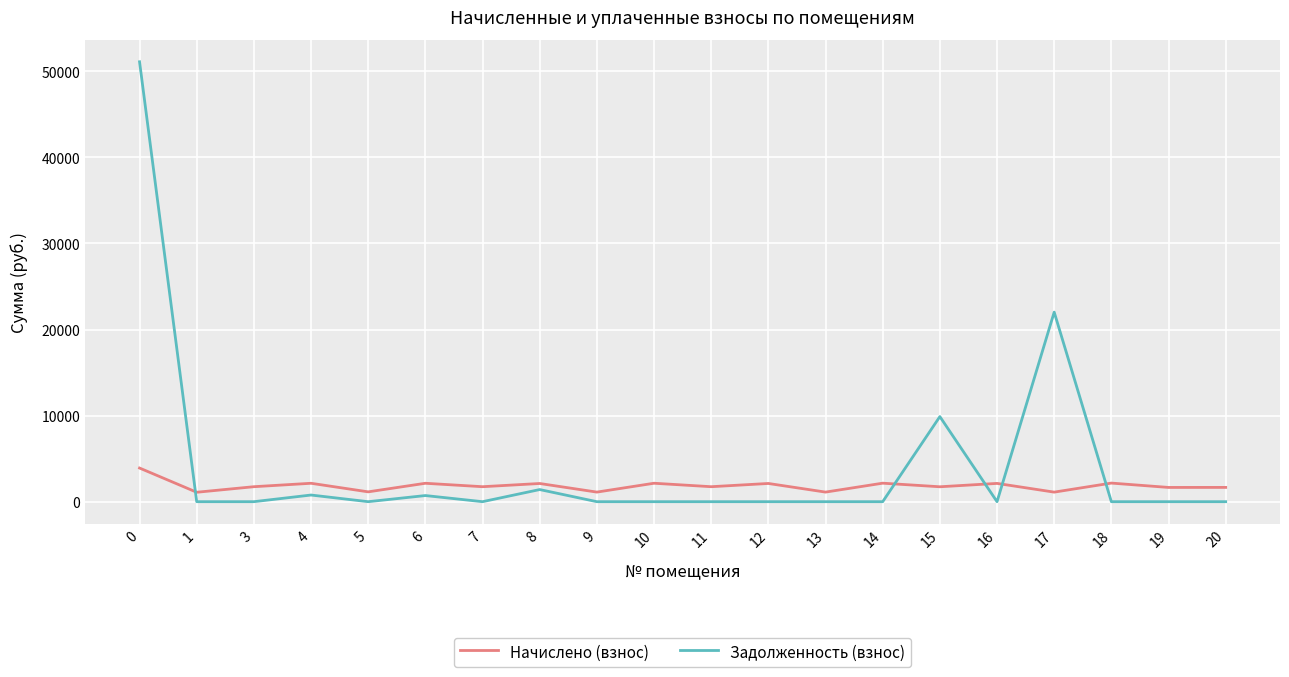

Where is the first local maximum for Задолженность (взнос)?

4